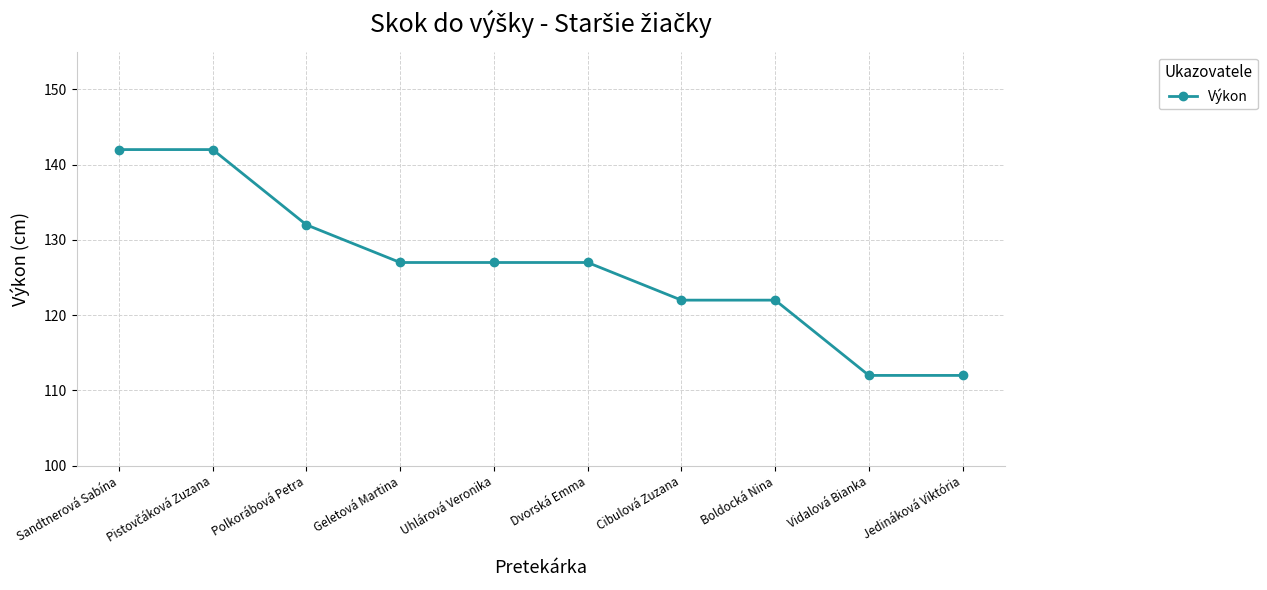

What is the value of the 3rd point from the left?

132